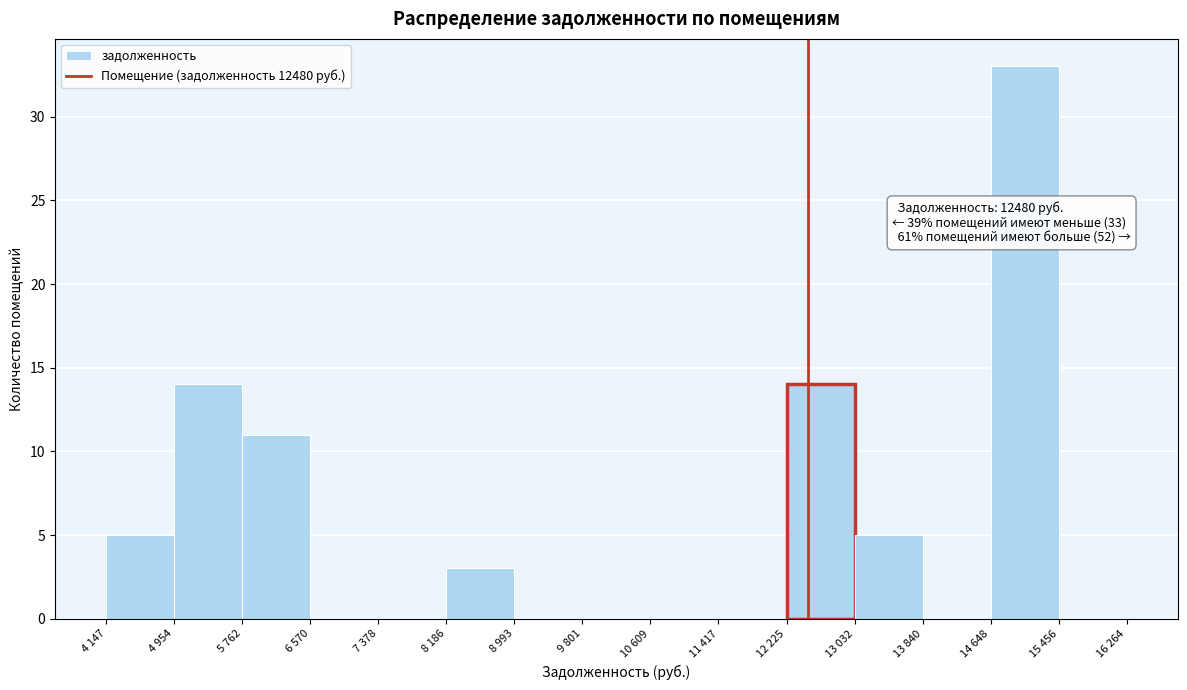

Reading left to right, transcribe all the data shown in this chart.

4 147=5	4 954=14	5 762=11	6 570=0	7 378=0	8 186=3	8 993=0	9 801=0	10 609=0	11 417=0	12 225=14	13 032=5	13 840=0	14 648=33	15 456=0